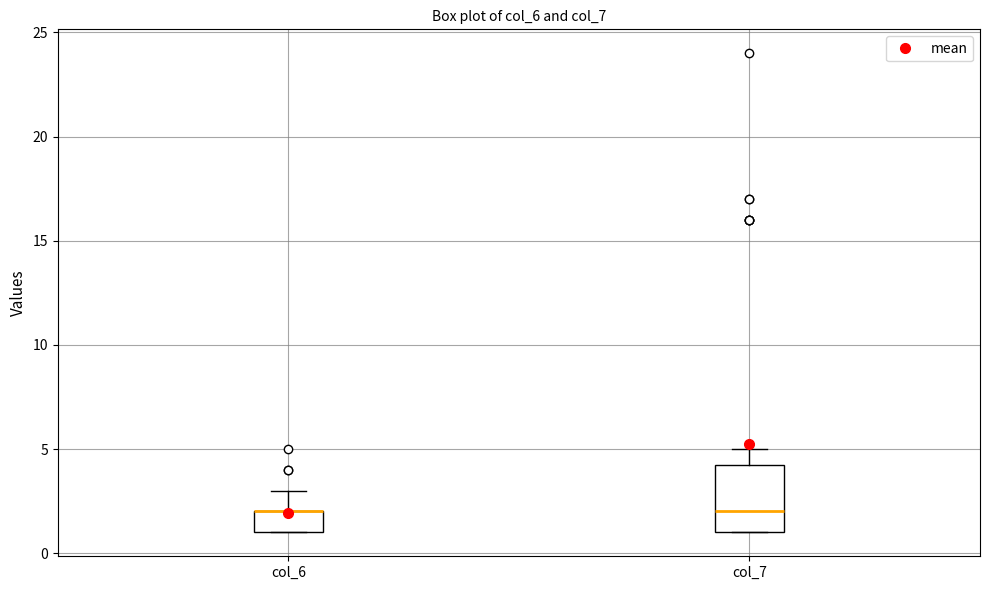

Reading left to right, read every box against the y-axis: the position of its median line, the range the box covers, and the ends of its whiskers. The values are not printed on the chart, so give them approximately, as read against the axis.

col_6: median 2.0 (drawn on the box's upper edge), box 1.0 to 2.0, whiskers 1.0 to 3.0
col_7: median 2.0, box 1.0 to 4.5, whiskers 1.0 to 5.0